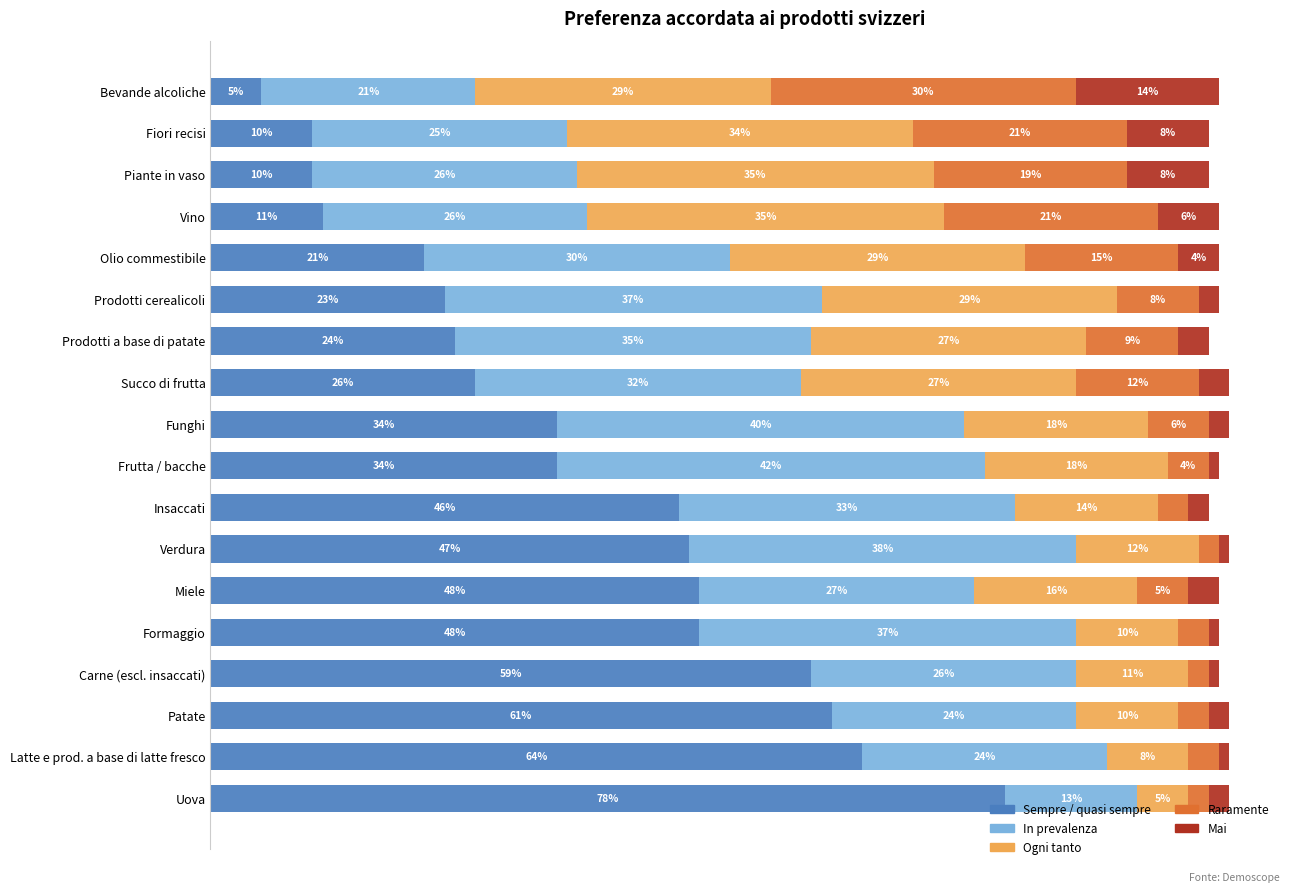

What are all the series names shown in the legend?

Sempre / quasi sempre, In prevalenza, Ogni tanto, Raramente, Mai